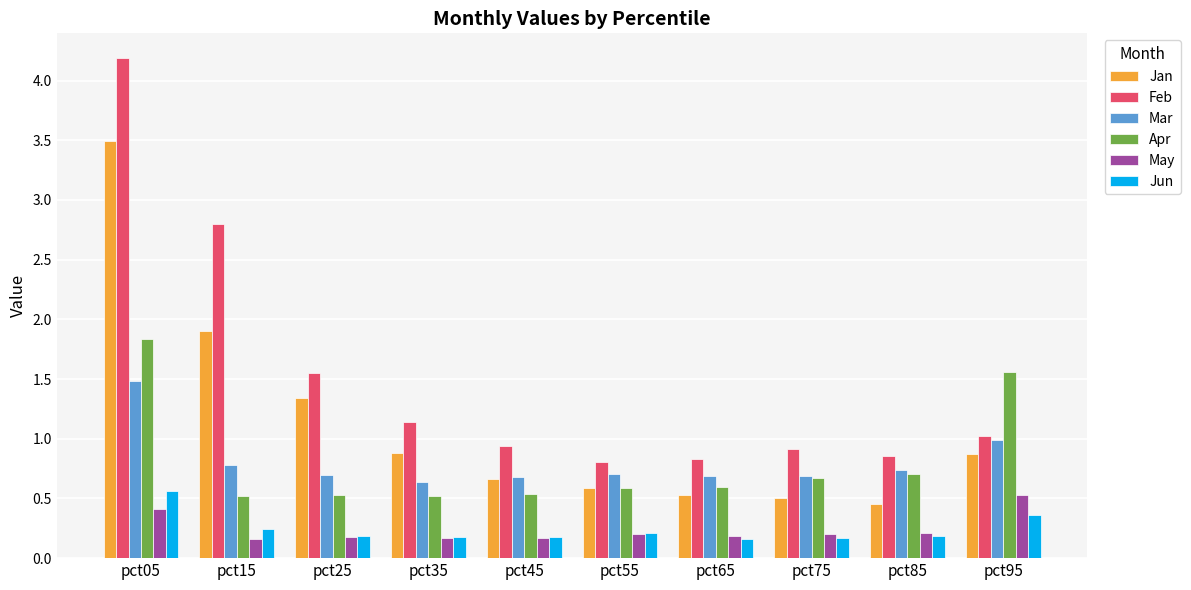

What is the difference between the highest and lowest values at pct45?

0.8